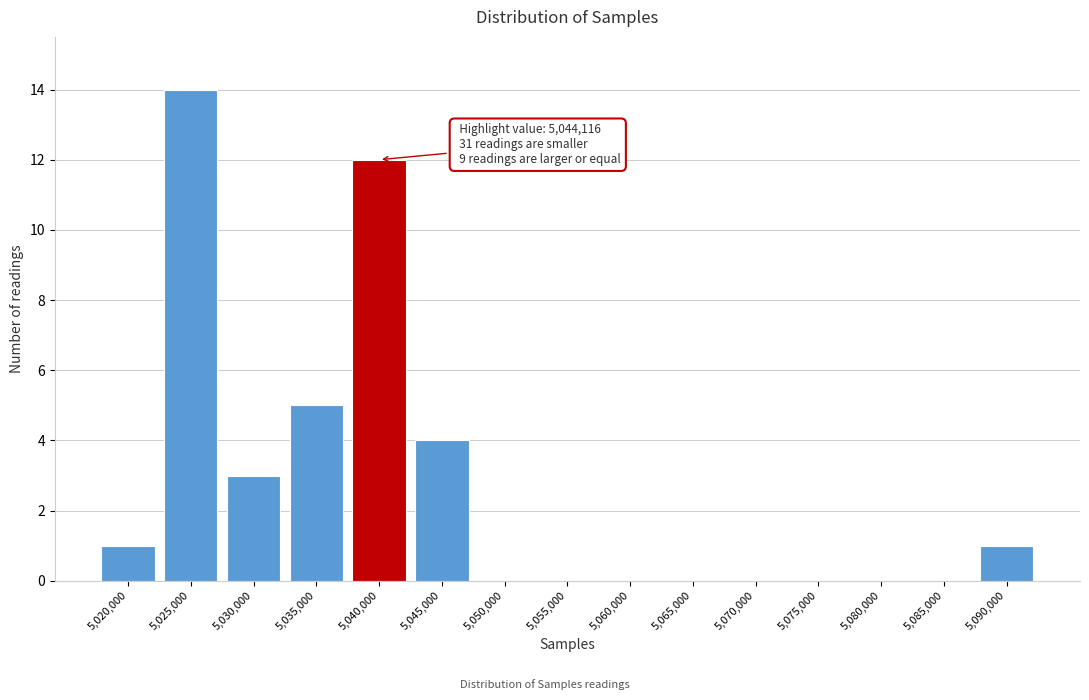

Reading left to right, list all the values displayed in this chart.

5,020,000=1	5,025,000=14	5,030,000=3	5,035,000=5	5,040,000=12	5,045,000=4	5,050,000=0	5,055,000=0	5,060,000=0	5,065,000=0	5,070,000=0	5,075,000=0	5,080,000=0	5,085,000=0	5,090,000=1